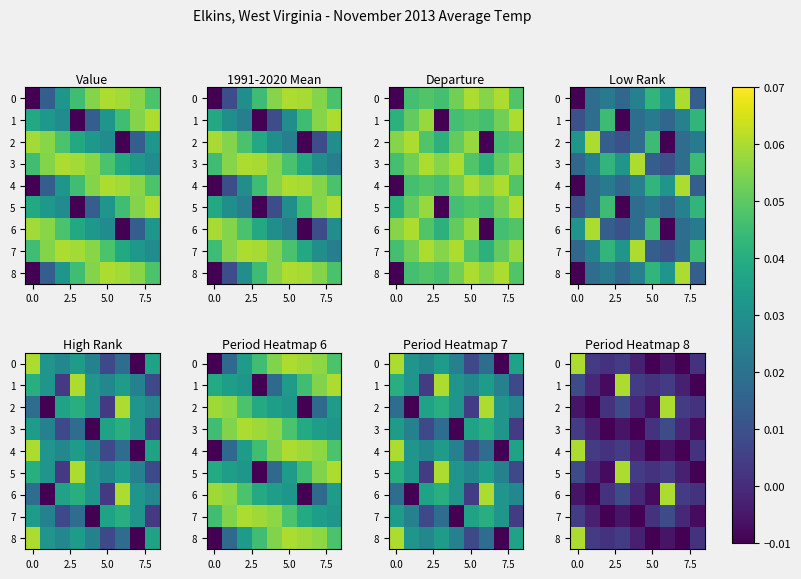

What is the maximum value shown in the chart?

0.1